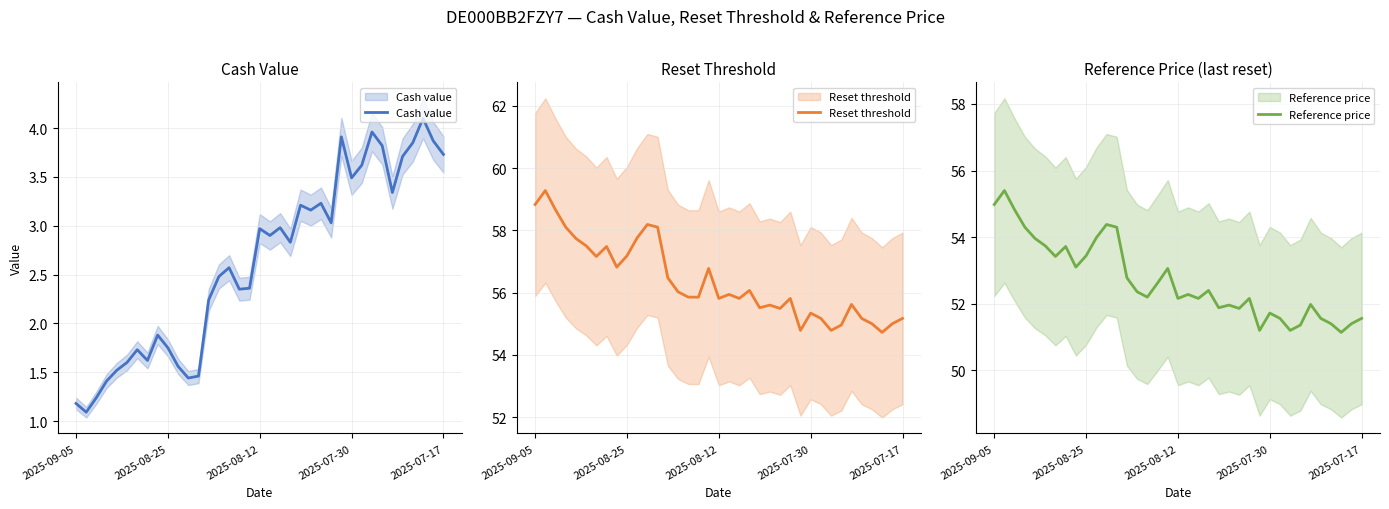

Which series has the largest total across all categories?

Reset threshold